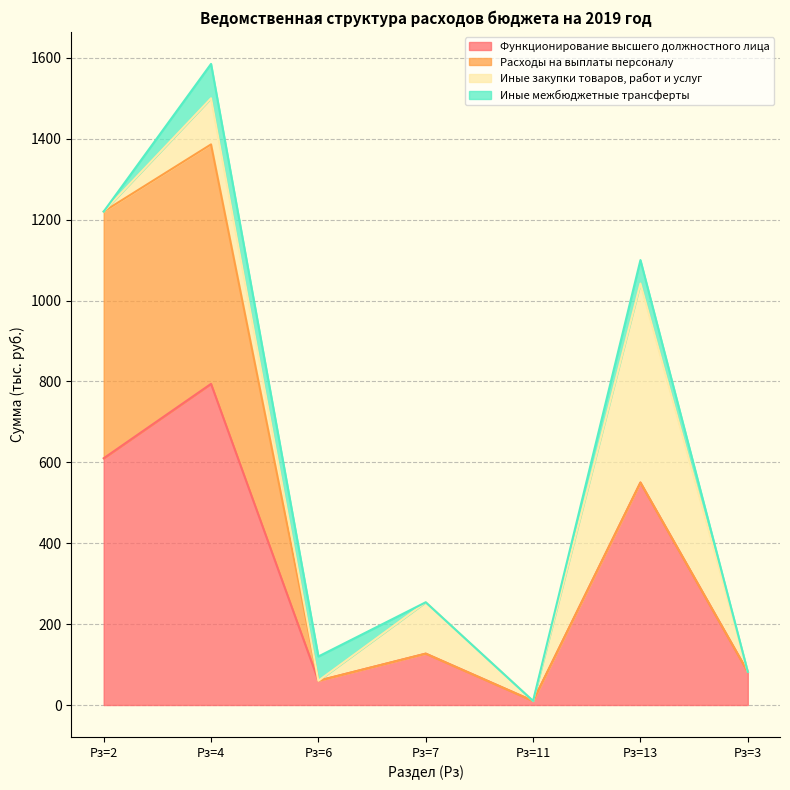

The Иные межбюджетные трансферты series shows -57 at Рз=2. True or false?

False